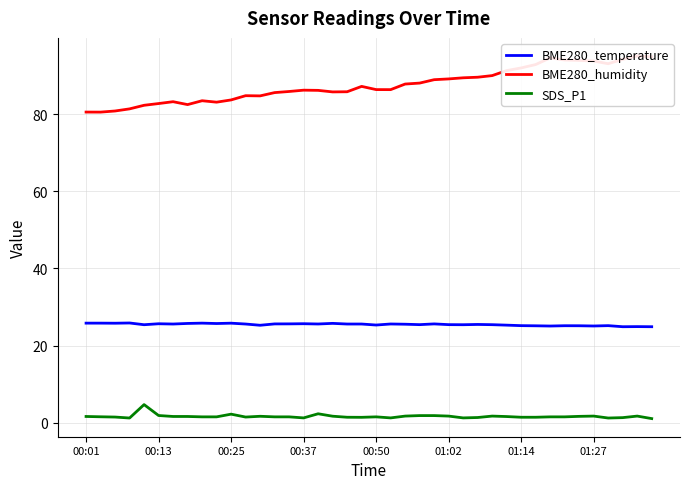

What is the maximum value for BME280_temperature?

25.9